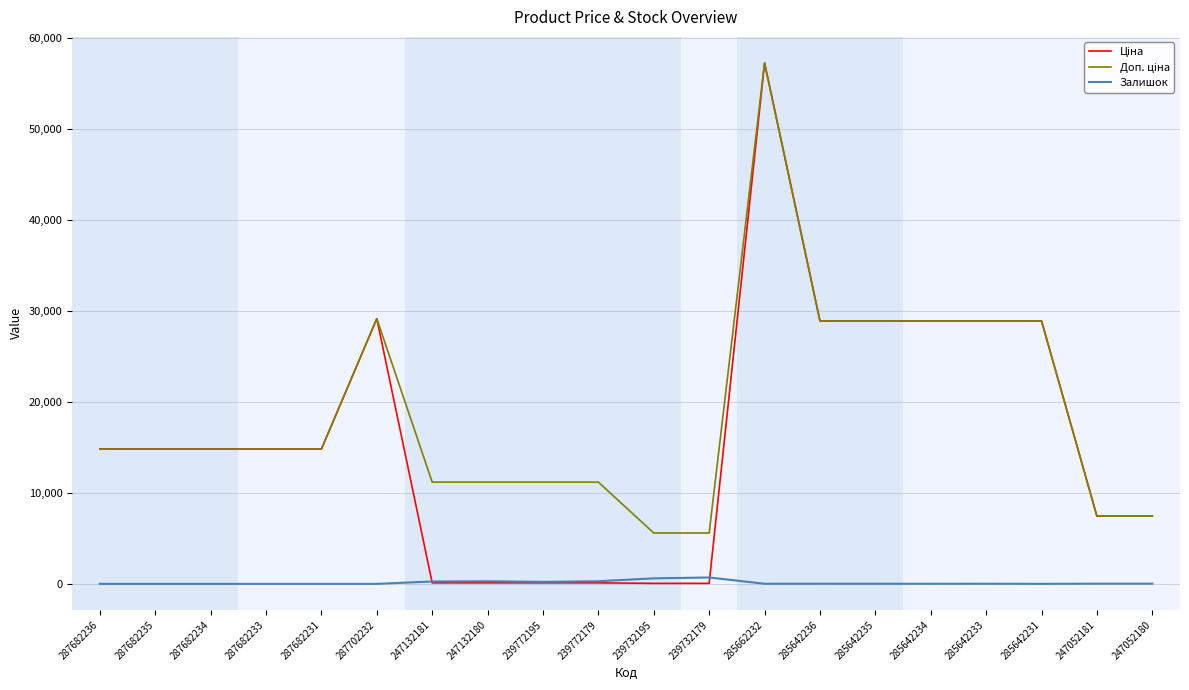

What is the maximum value shown in the chart?

57258.0